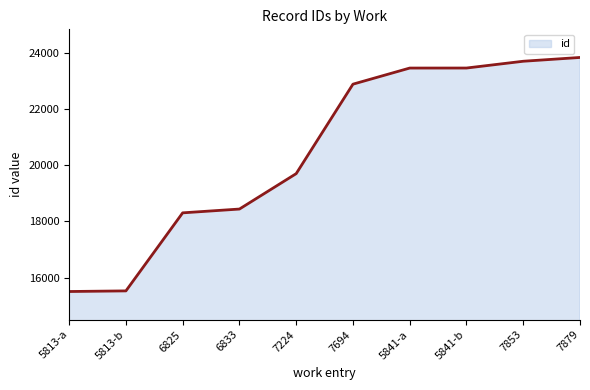

What is the sum of the values at 7853 and 5813-a?

39201